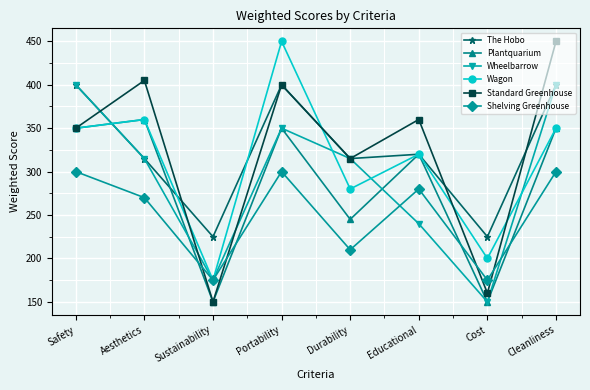

What is the label of the 8th point from the right?

Safety